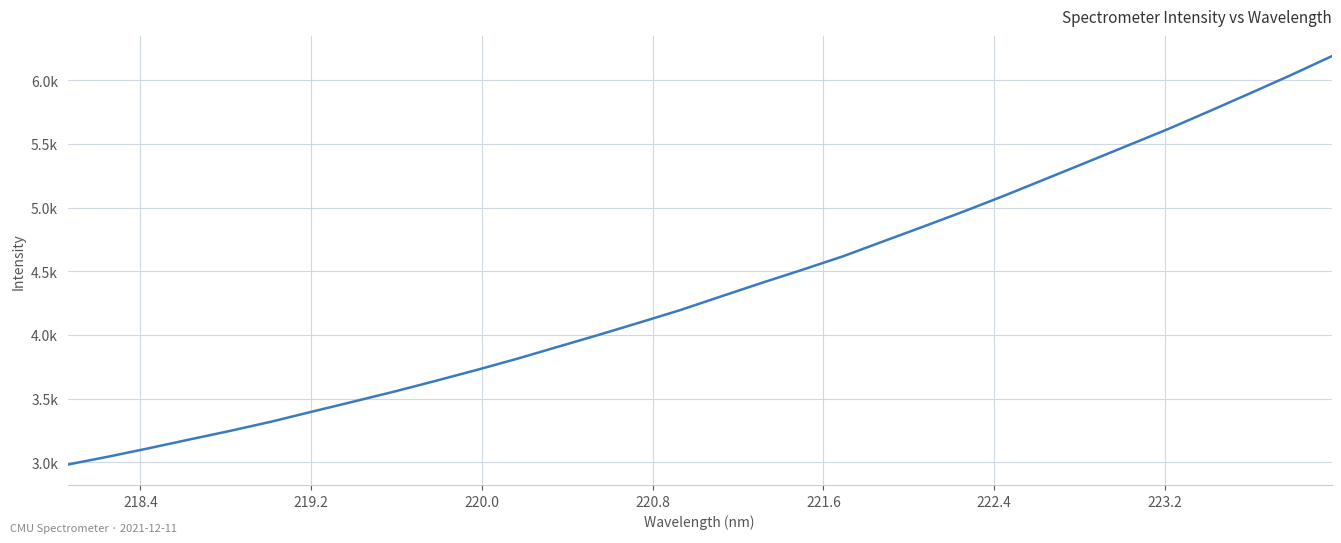

Is this an area chart (filled region under the line)?

No